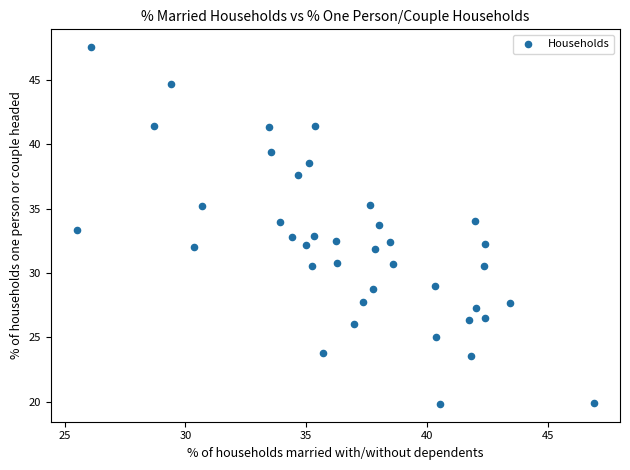

What is the range of Y values (max minus min)?

27.7